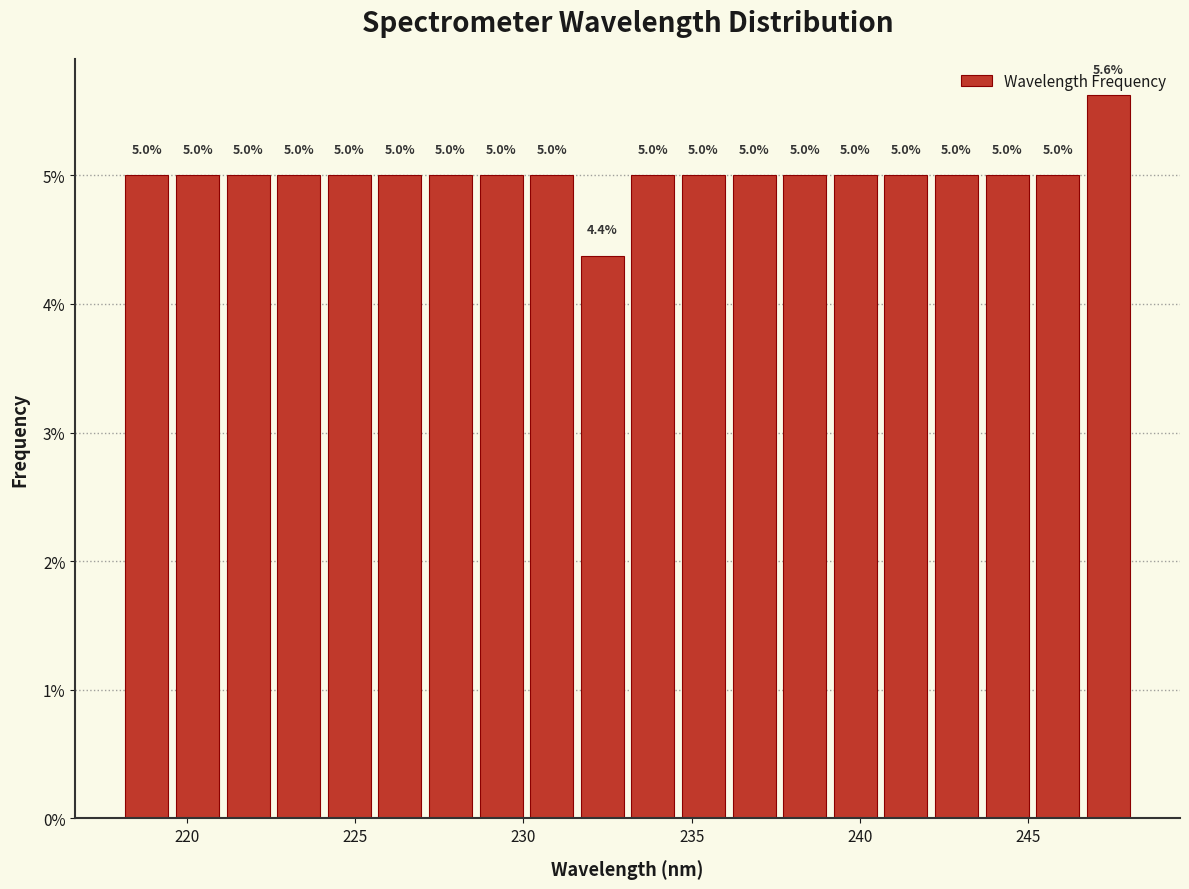

Read against the x-axis, roughly where is the centre of the tallest bar?

247.5